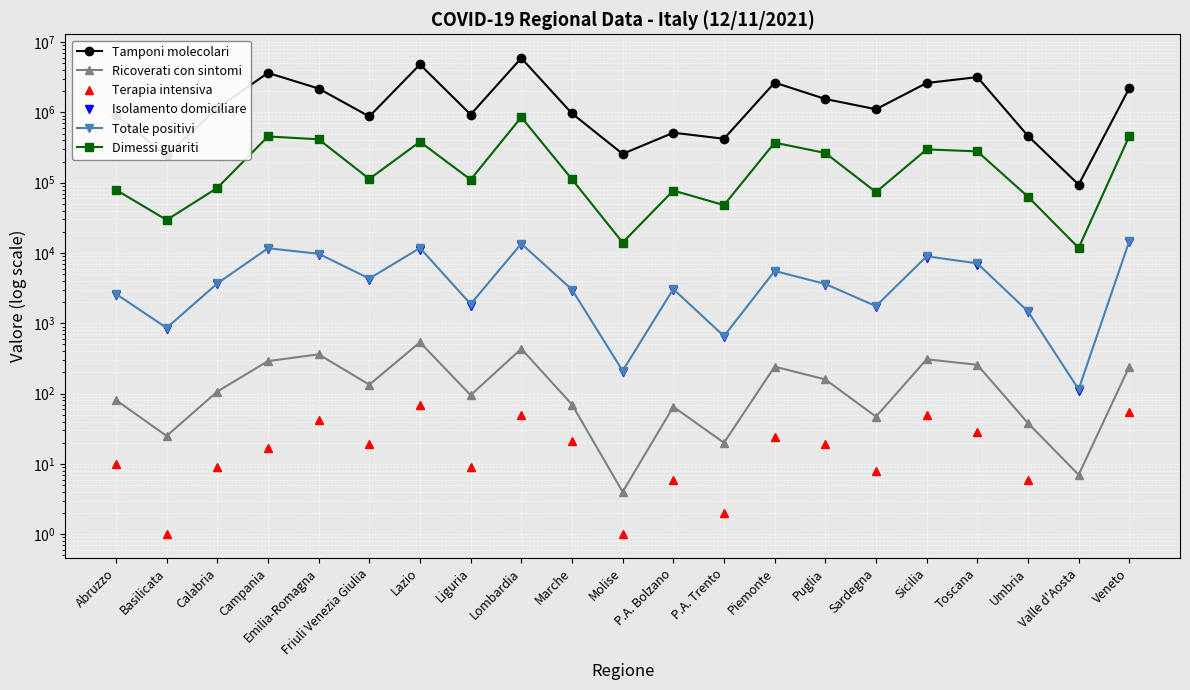

Count the number of data series in this chart.

6